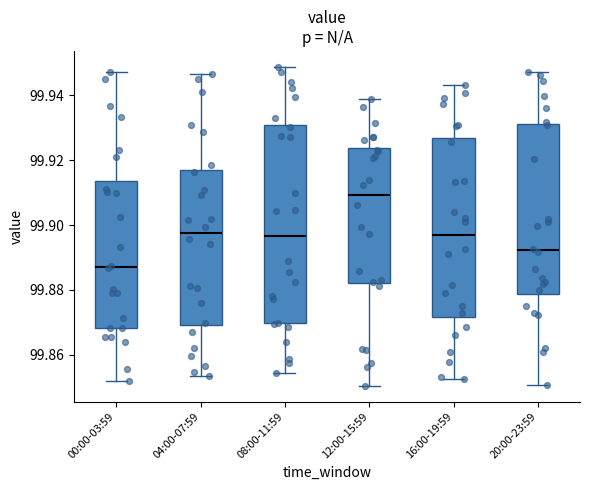

Reading left to right, transcribe this box plot: for each box, give where its median line is, the range the box spans, and where its two whiskers end, as read against the y-axis. The values are not printed on the chart, so give them approximately, as read against the axis.

00:00-03:59: median 99.888, box 99.868 to 99.914, whiskers 99.852 to 99.946
04:00-07:59: median 99.898, box 99.870 to 99.916, whiskers 99.854 to 99.946
08:00-11:59: median 99.896, box 99.870 to 99.930, whiskers 99.854 to 99.948
12:00-15:59: median 99.910, box 99.882 to 99.924, whiskers 99.850 to 99.938
16:00-19:59: median 99.896, box 99.872 to 99.926, whiskers 99.852 to 99.942
20:00-23:59: median 99.892, box 99.878 to 99.932, whiskers 99.850 to 99.948